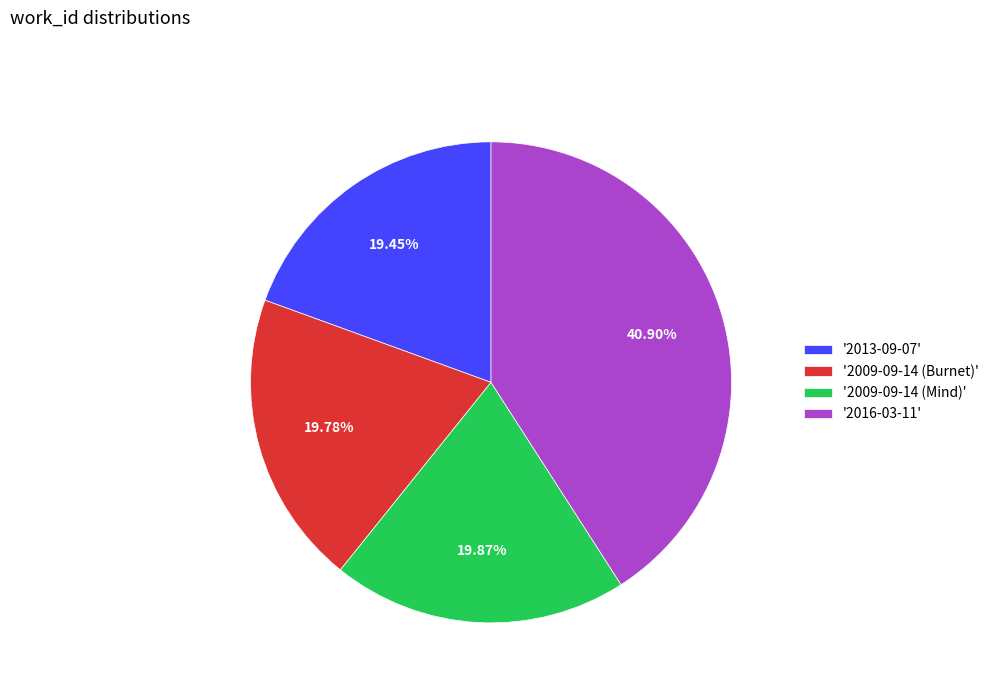

Which has a higher value, '2009-09-14 (Burnet)' or '2016-03-11'?

'2016-03-11'